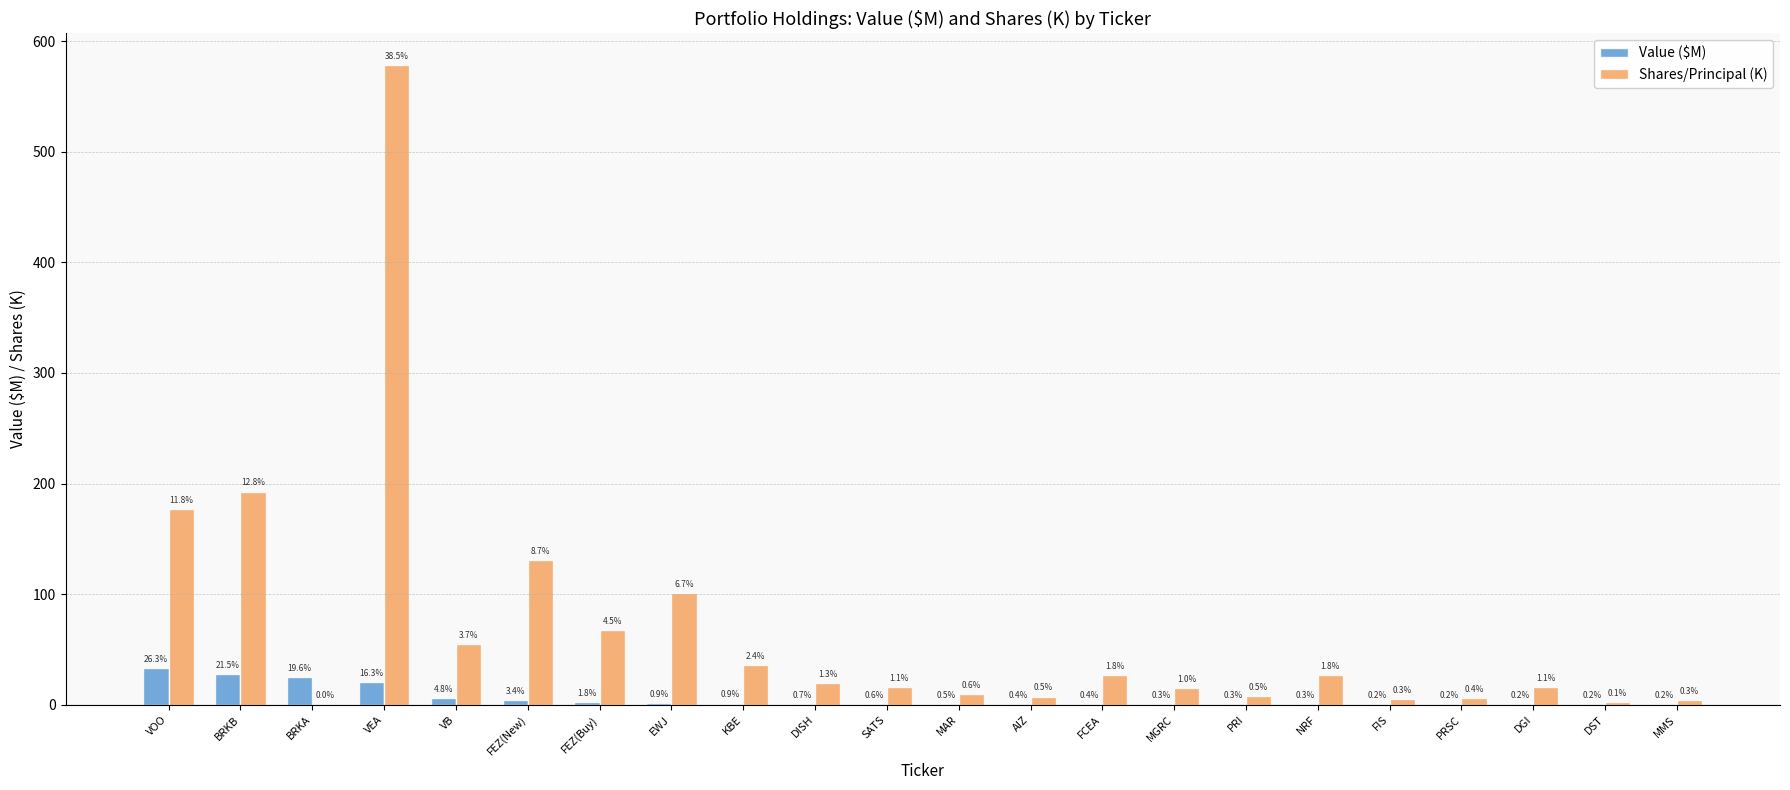

Where is Value ($M) nearest to the value 16?

VEA